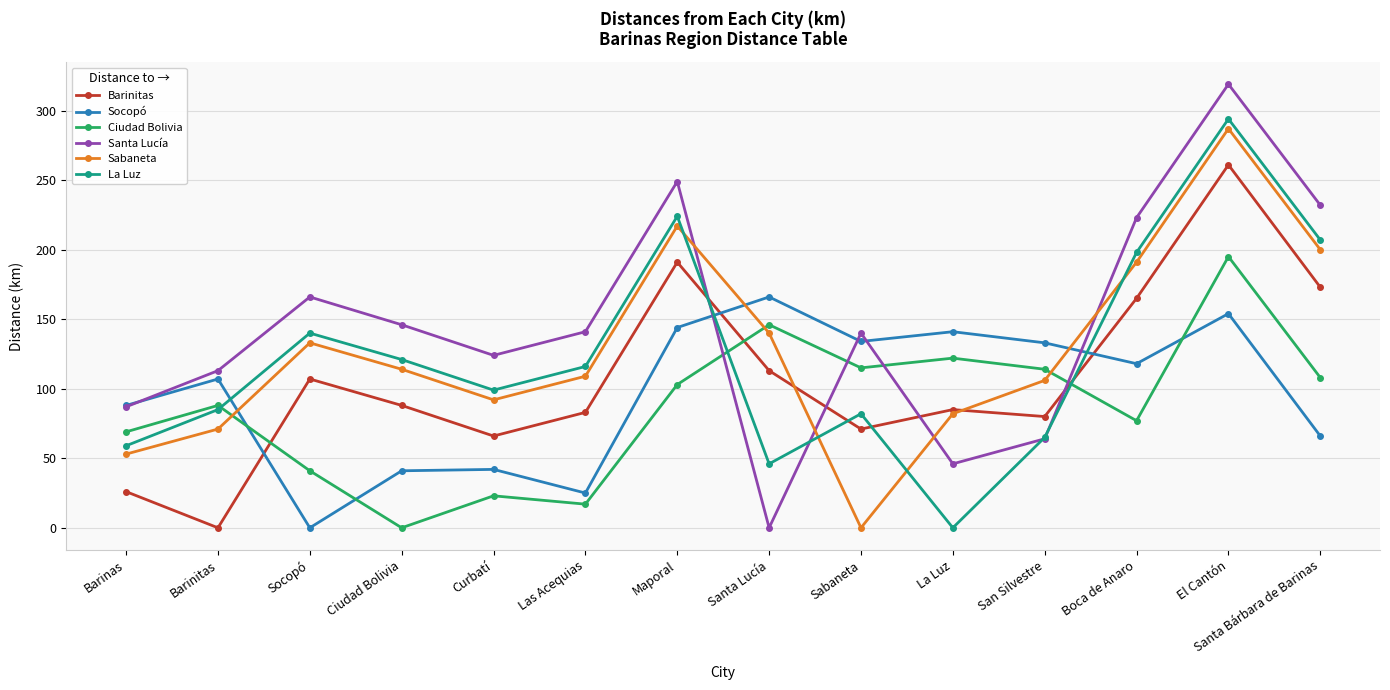

What is the spread (max minus min) of values at Barinitas?

113